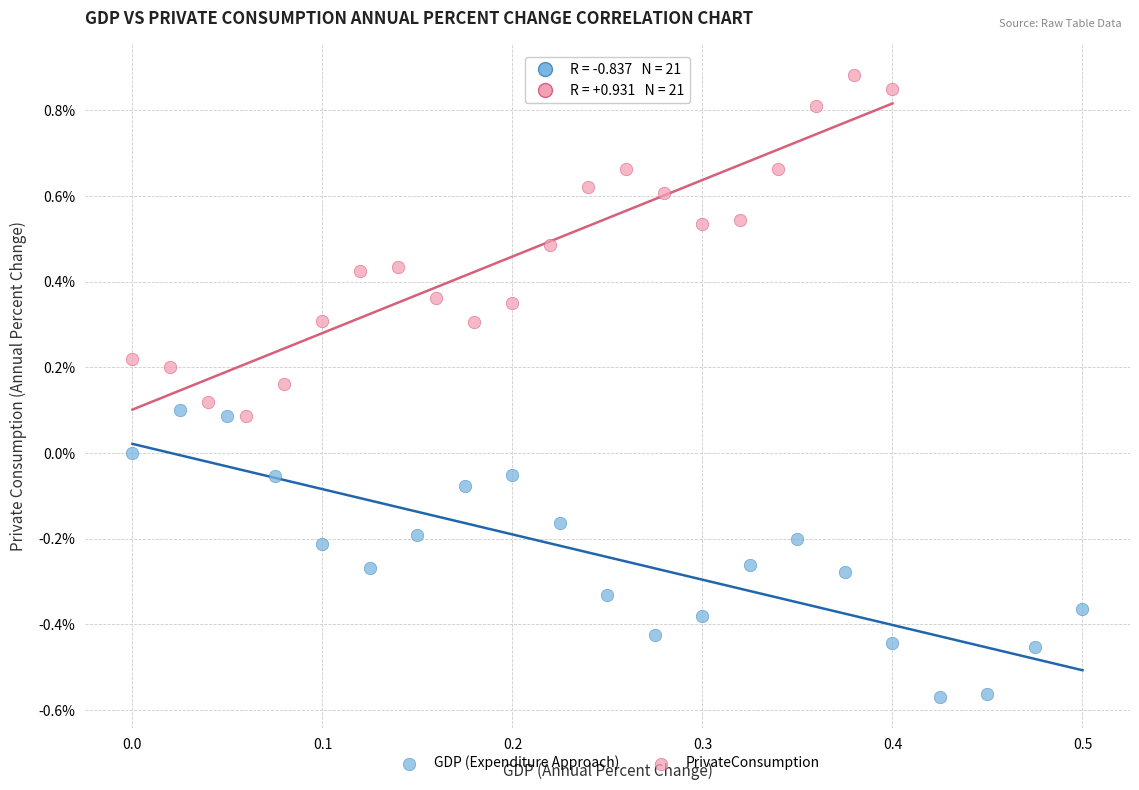

Which series reaches the maximum Y coordinate?

PrivateConsumption